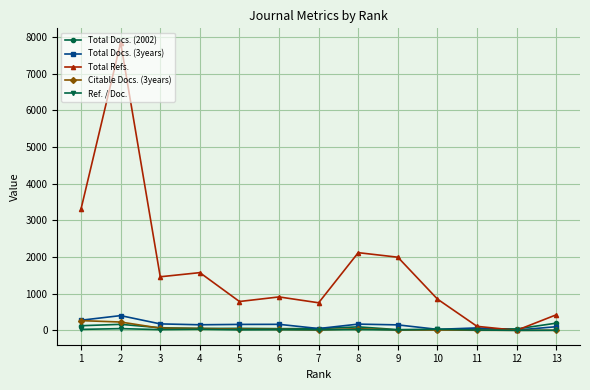

At which category does Total Refs. reach its first local peak?

2